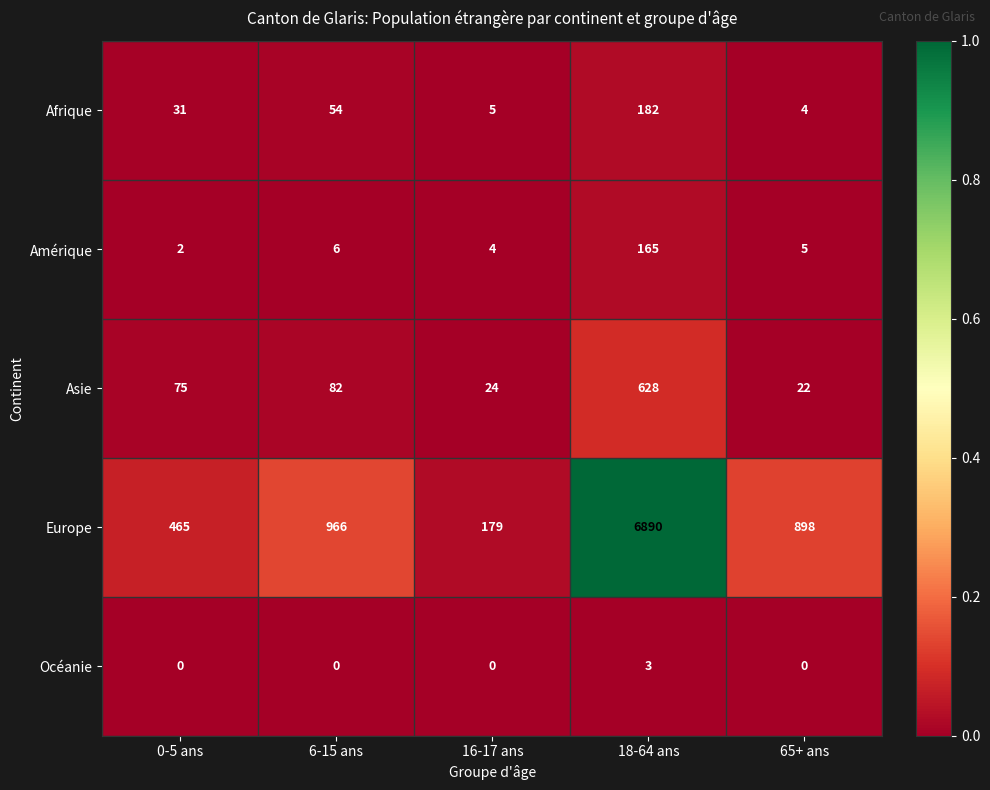

List the series in order of their peak value, highest first.

Europe, Asie, Afrique, Amérique, Océanie